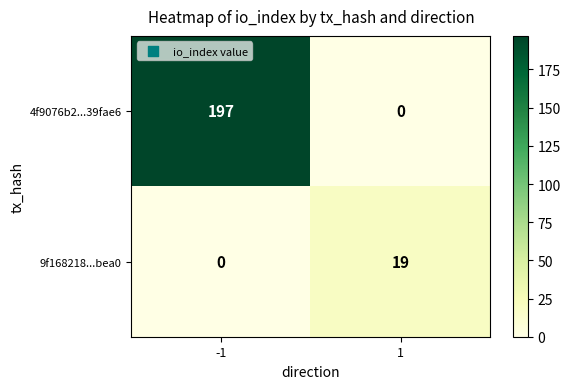

Count the number of categories in the chart.

2